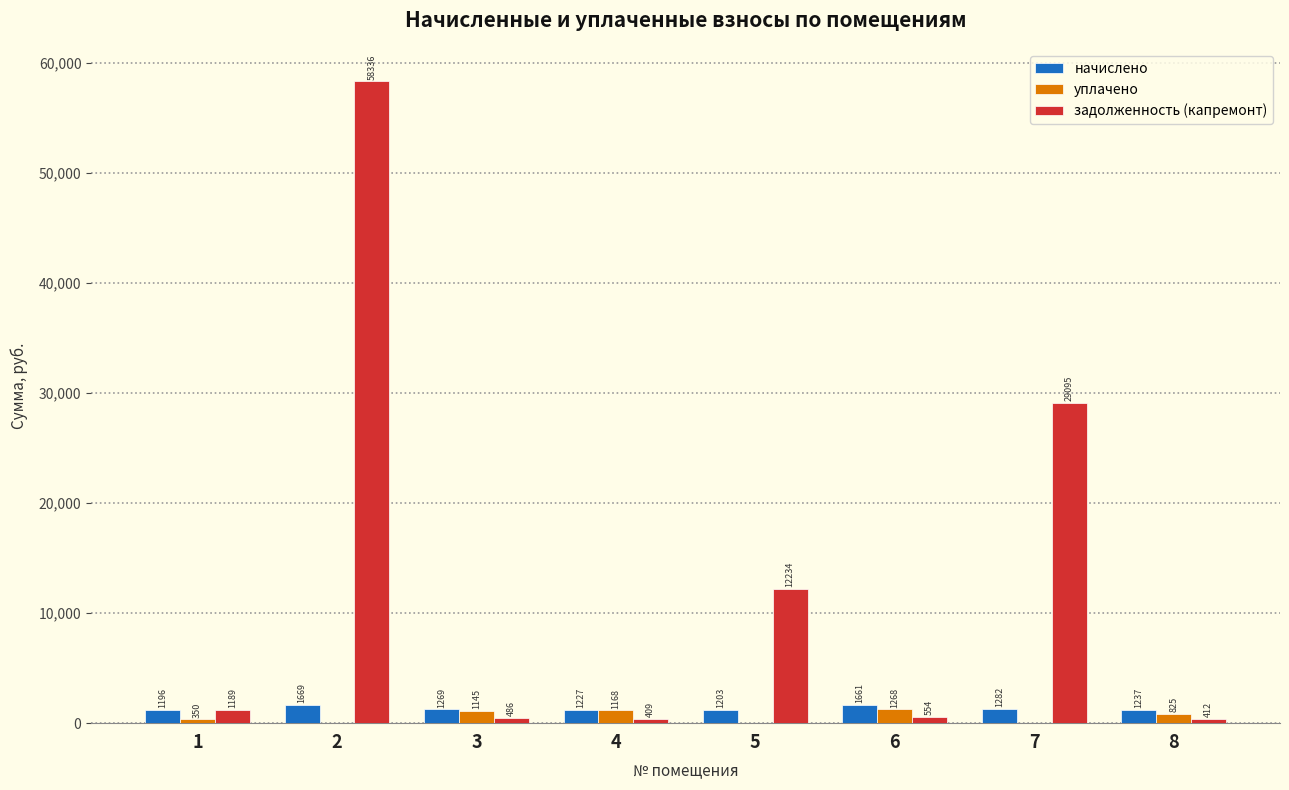

The начислено series shows 1281.8 at 7. True or false?

True